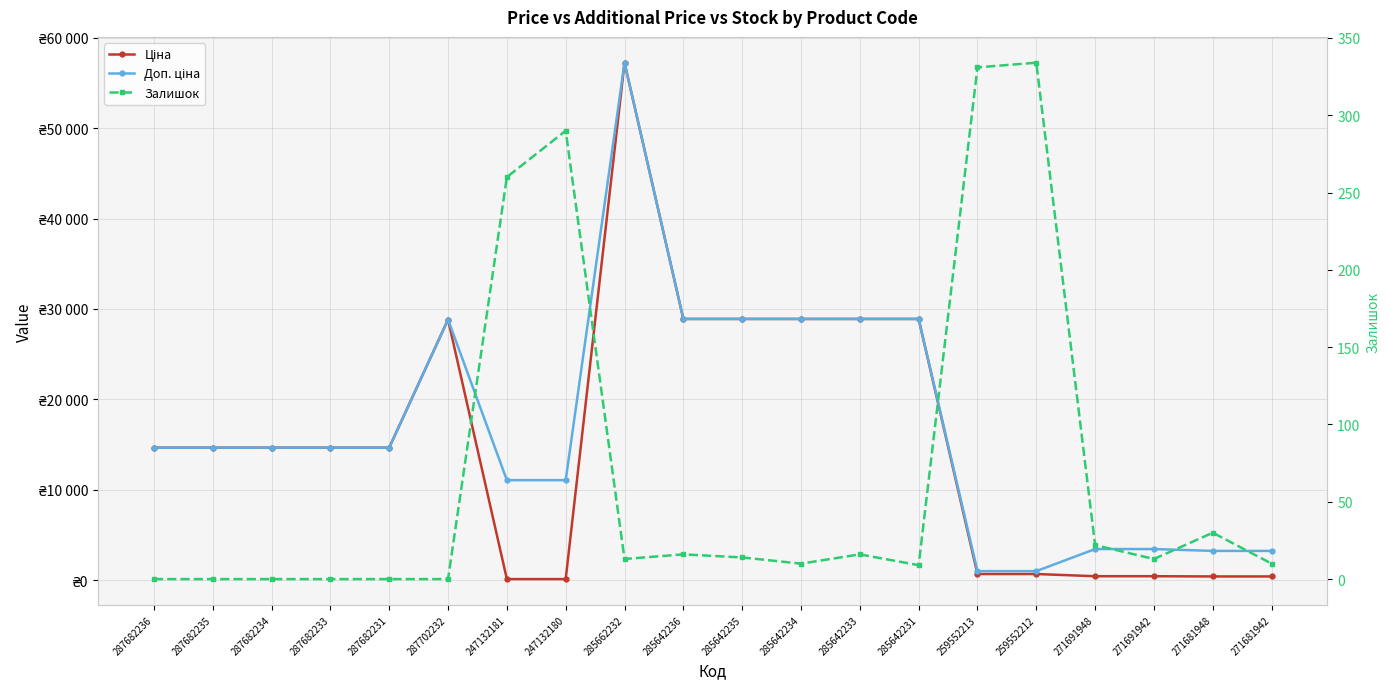

Rank the categories by Залишок value from lowest to highest.

287682236, 287682235, 287682234, 287682233, 287682231, 287702232, 285642231, 285642234, 271681942, 285662232, 271691942, 285642235, 285642236, 285642233, 271691948, 271681948, 247132181, 247132180, 259552213, 259552212